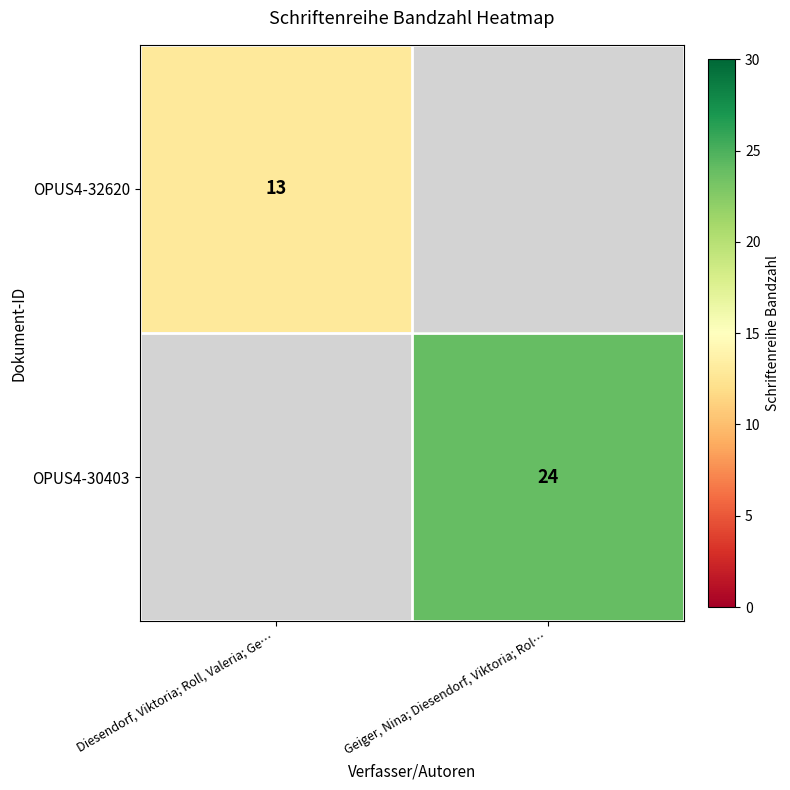

The OPUS4-30403 series shows 32 at Geiger, Nina; Diesendorf, Viktoria; Rol…. True or false?

False